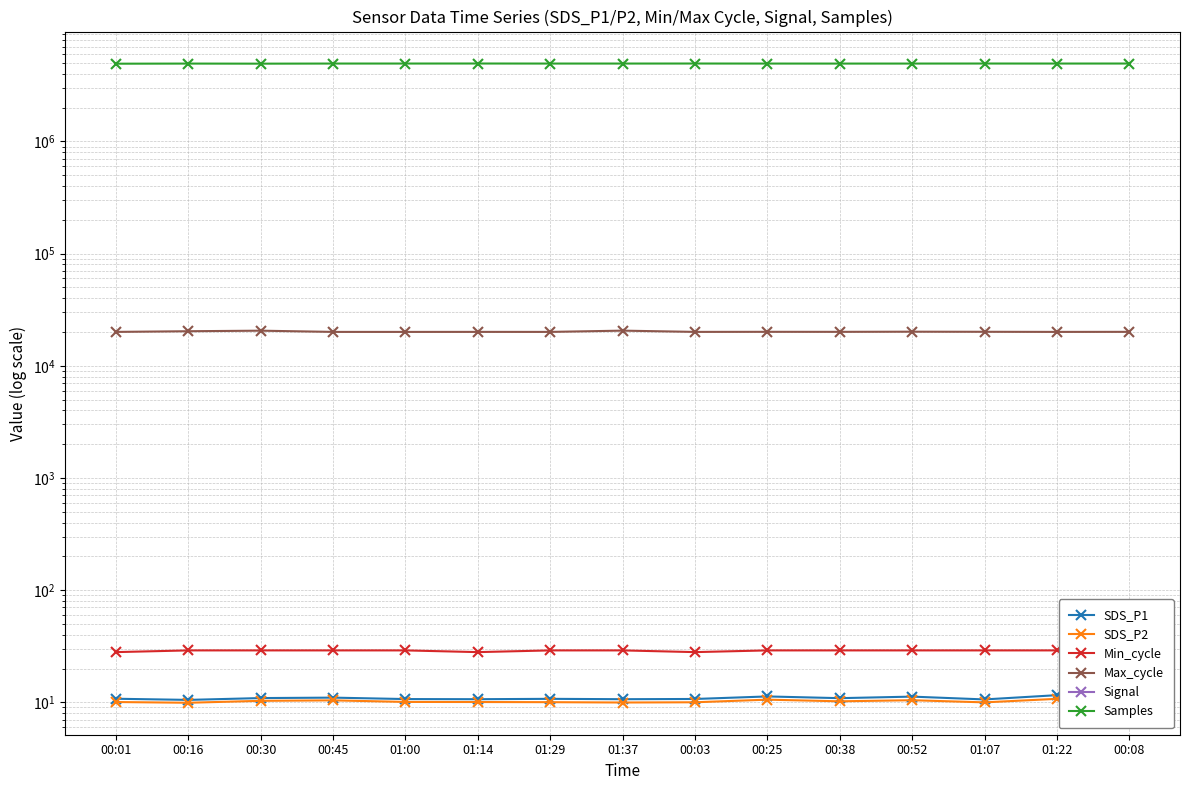

At which category is the sum across all series the highest?

01:14